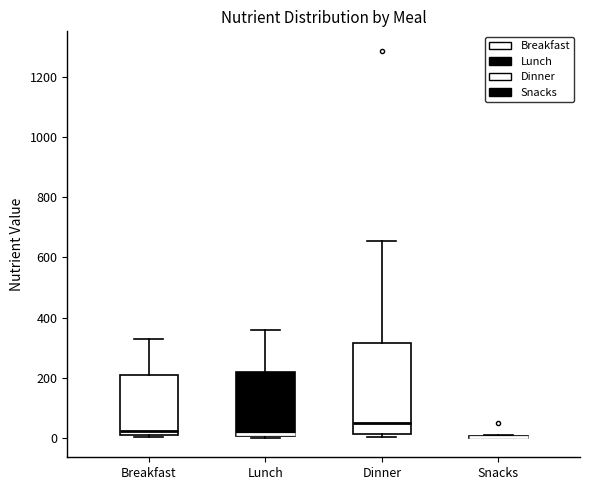

Where is the upper edge of the box for Dinner on the y-axis? The values are not printed on the chart, so give them approximately, as read against the axis.

320